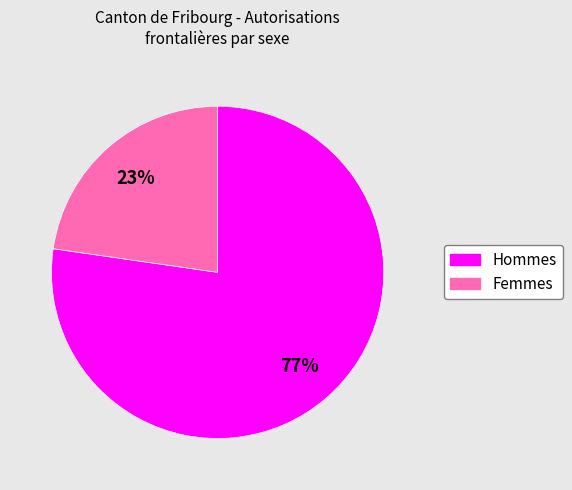

Which slice is the largest?

Hommes